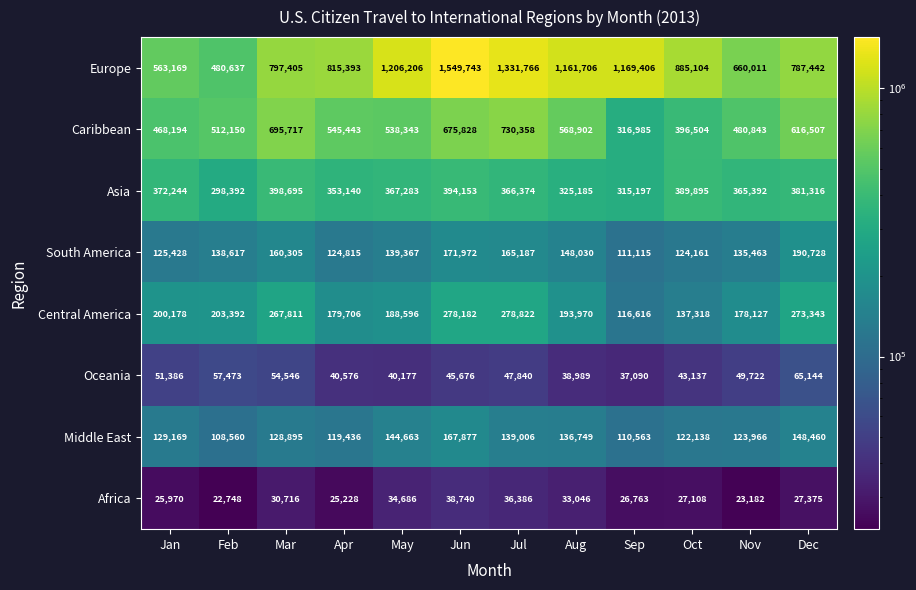

What is the difference between the Oceania values at Jun and Oct?

2539